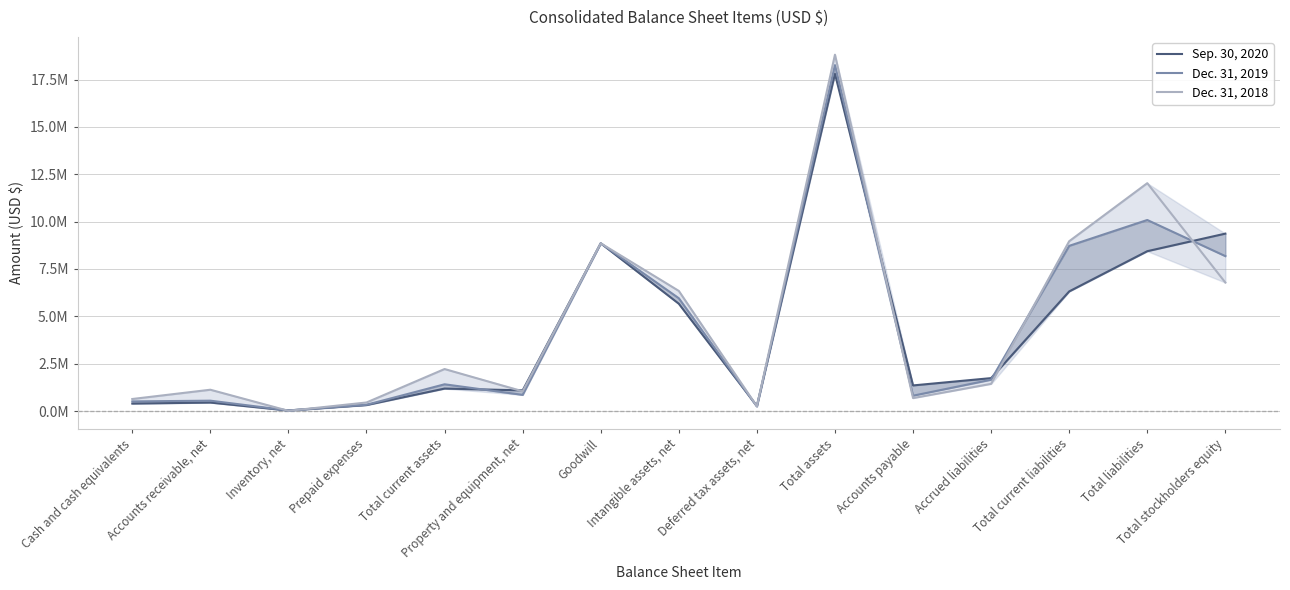

What is the label of the 14th point from the left?

Total liabilities